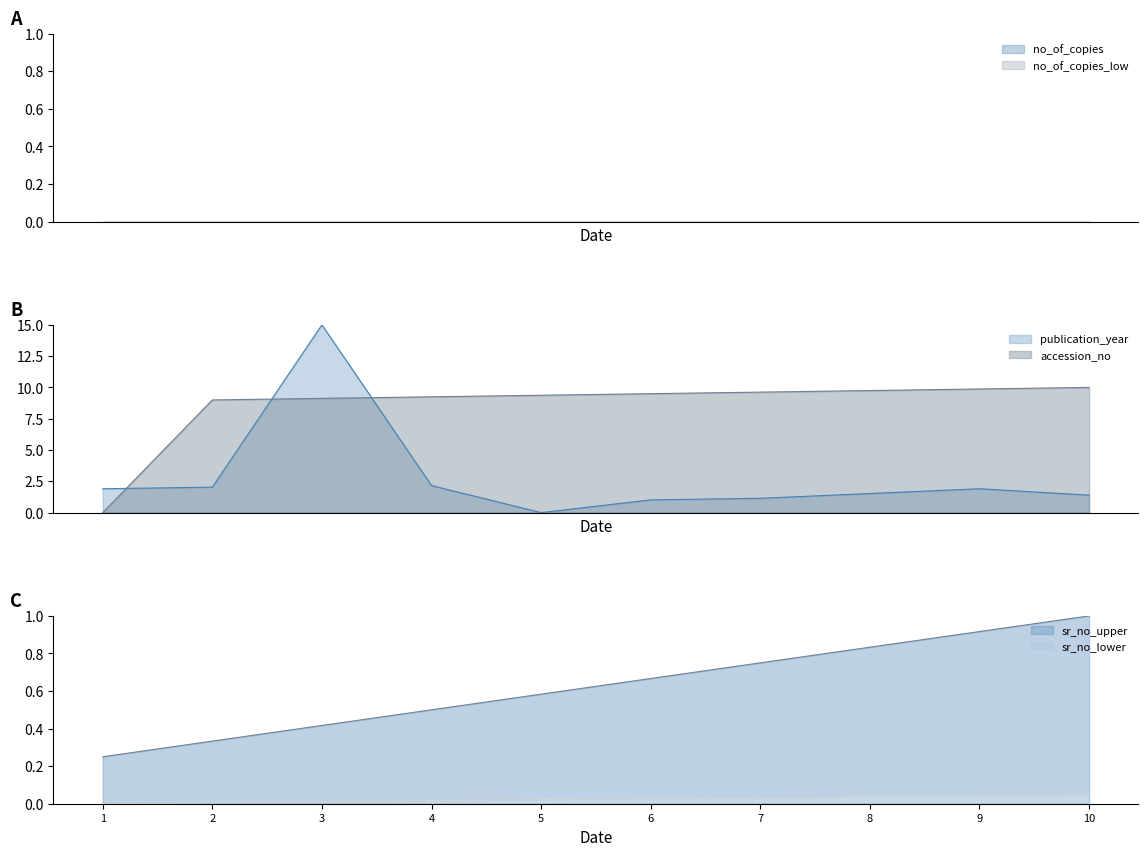

How many lines are shown in the chart?

3